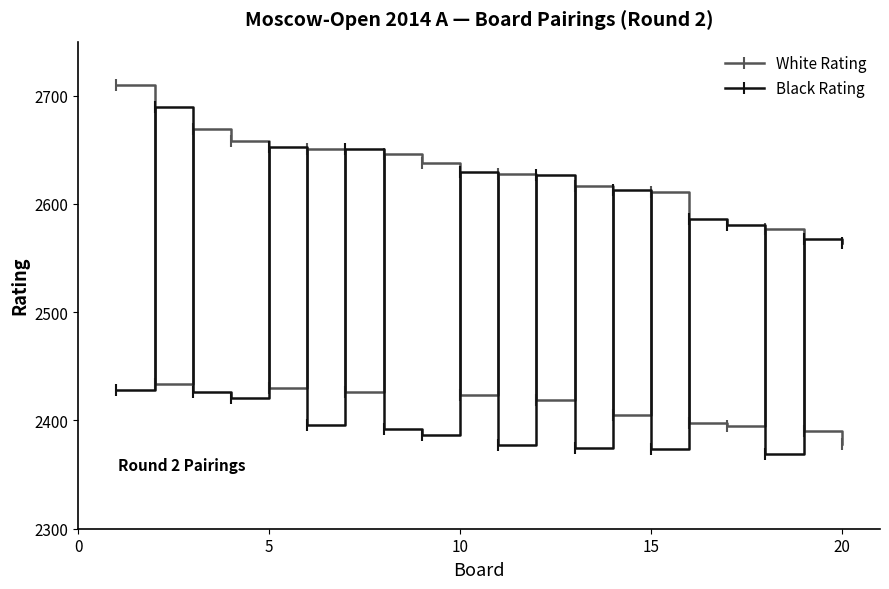

Does the chart have visible grid lines?

No